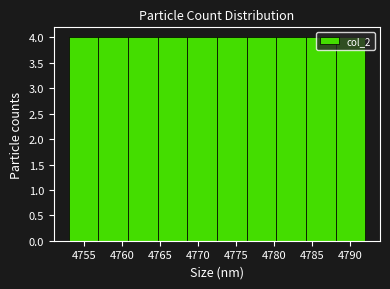

How tall is the bar that spans 4768.6 to 4772.5 on the x-axis? Neither the bar edges nor the heights are printed on the chart, so give them approximately, as read against the axes.

4